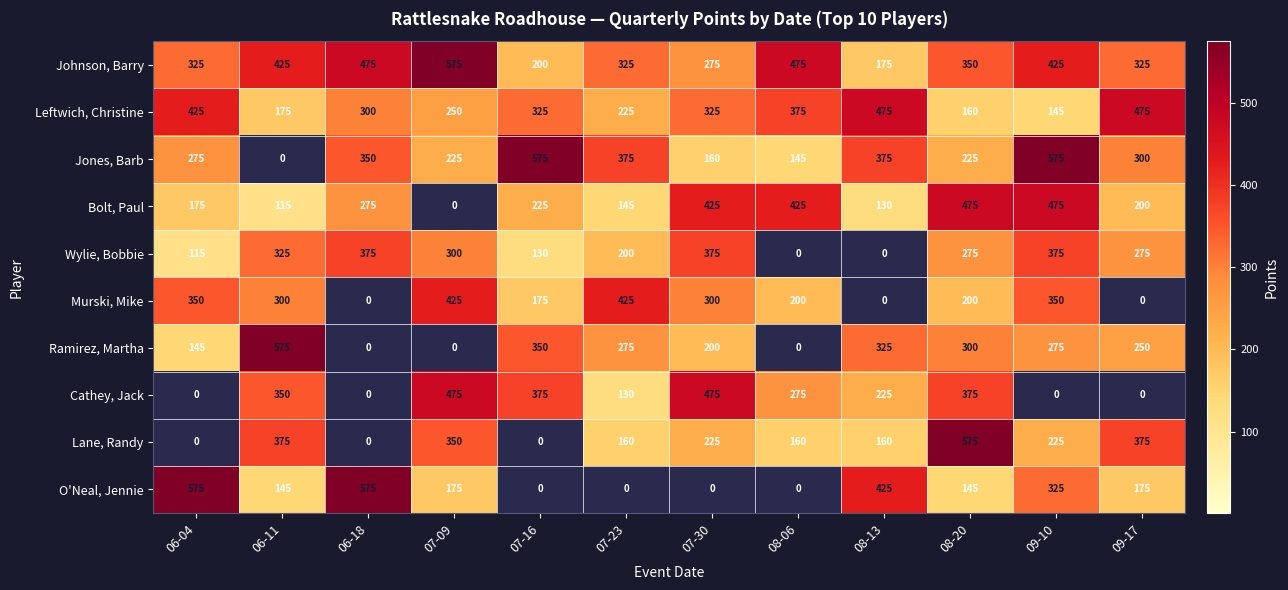

What is the sum of all Bolt, Paul values?

3065